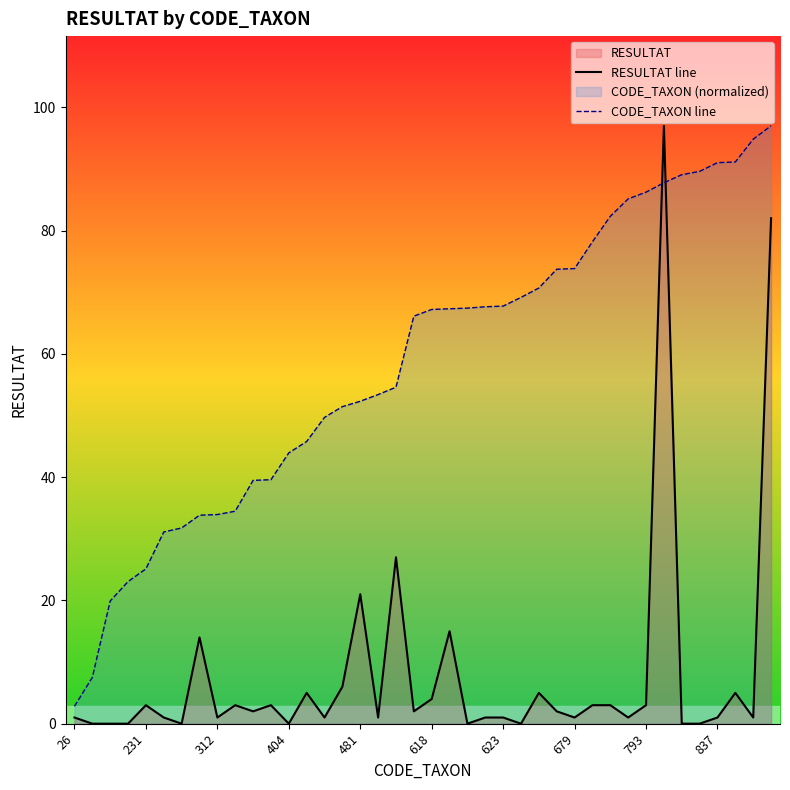

How many positive values does the RESULTAT line series have?

31